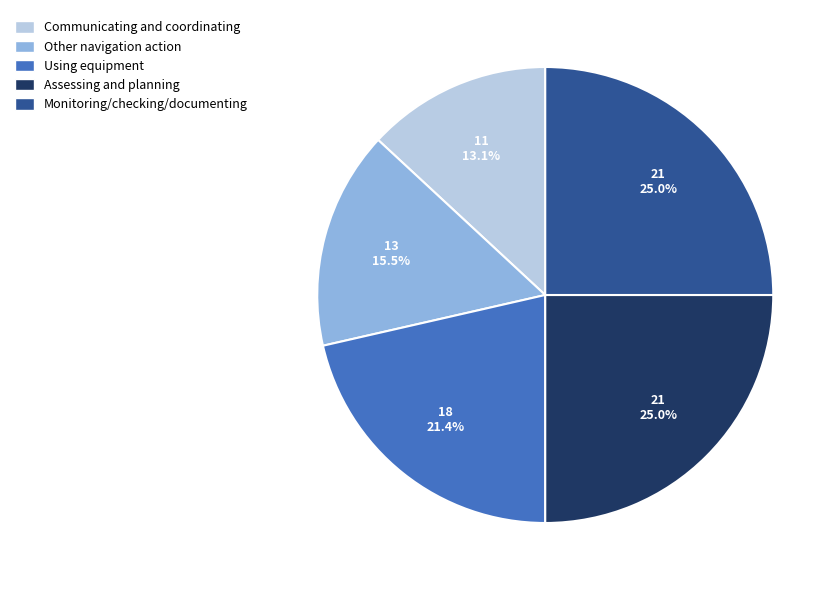

Between Monitoring/checking/documenting and Using equipment, which is larger?

Monitoring/checking/documenting